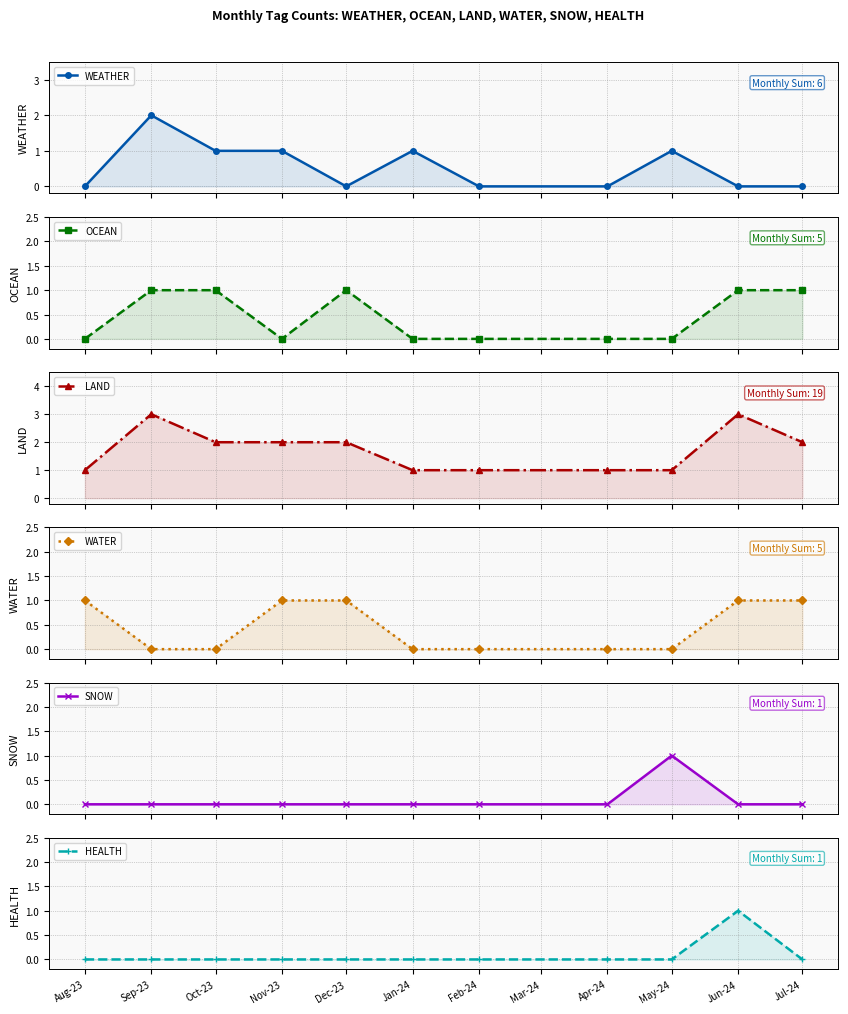

List the series in order of their peak value, highest first.

LAND, WEATHER, OCEAN, WATER, SNOW, HEALTH